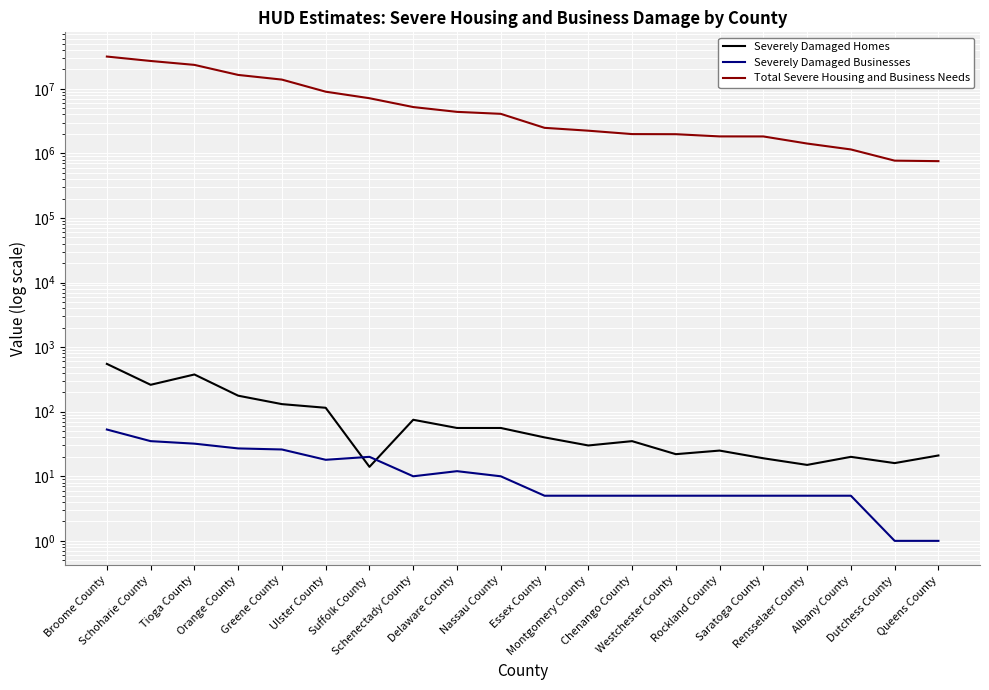

True or false: Severely Damaged Businesses has a value of 18.0 at Ulster County.

True